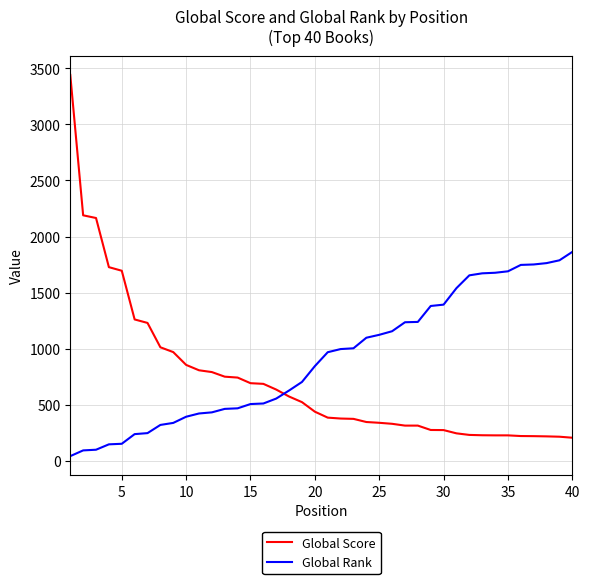

Rank the series by their maximum value, from highest to lowest.

Global Score, Global Rank